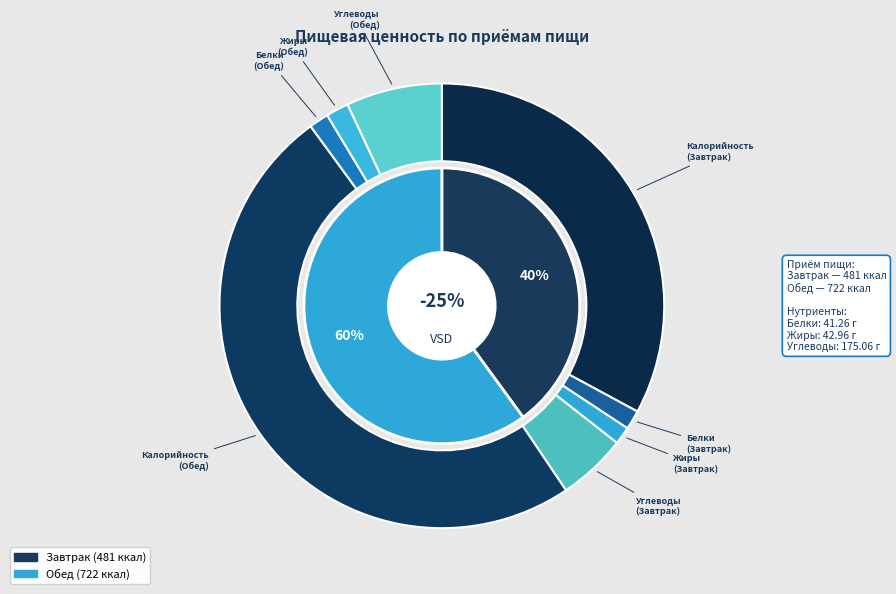

Do Обед and Завтрак together represent more than half of the pie?

Yes